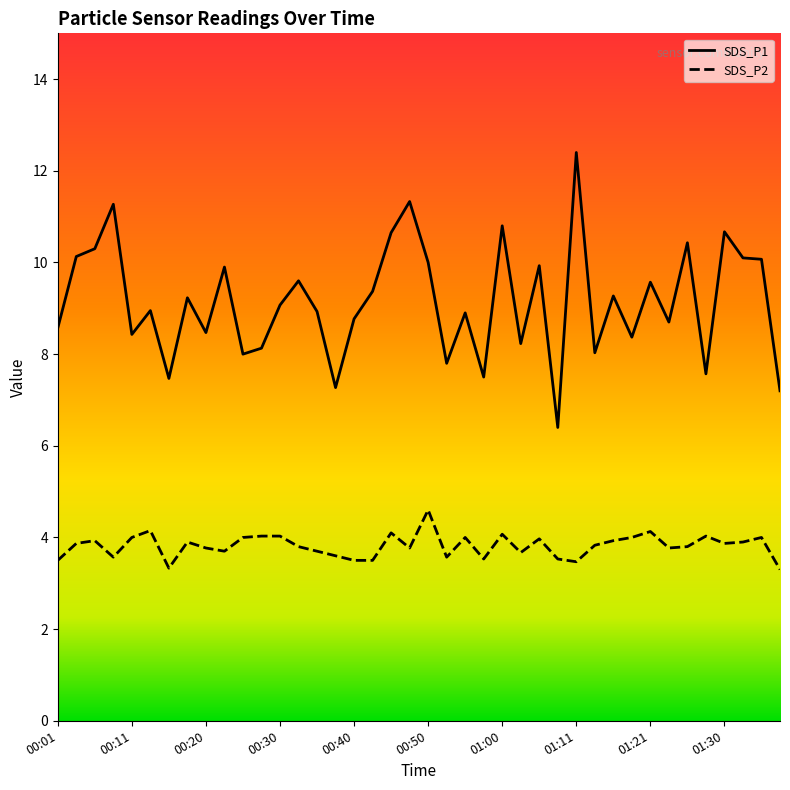

Rank the series by their maximum value, from lowest to highest.

SDS_P2, SDS_P1